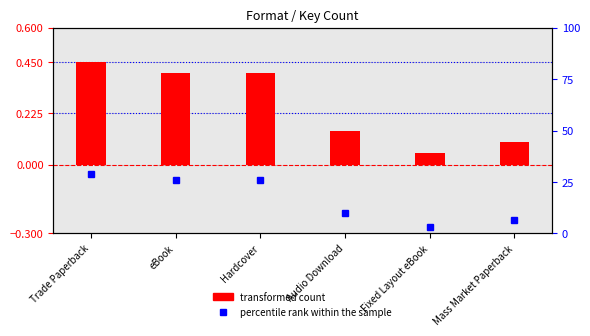

Which series has the largest range (max minus min)?

percentile rank within the sample